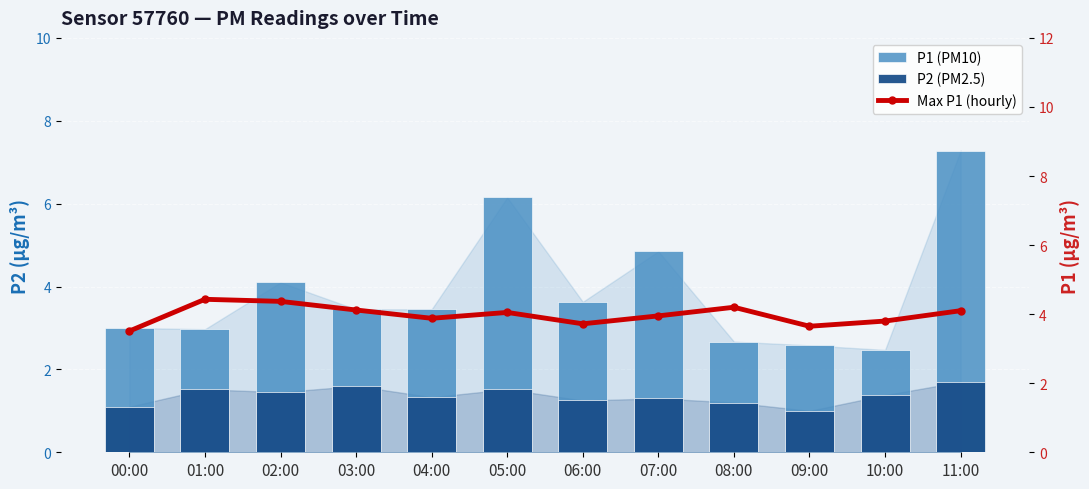

What is the label of the 8th bar from the left?

07:00